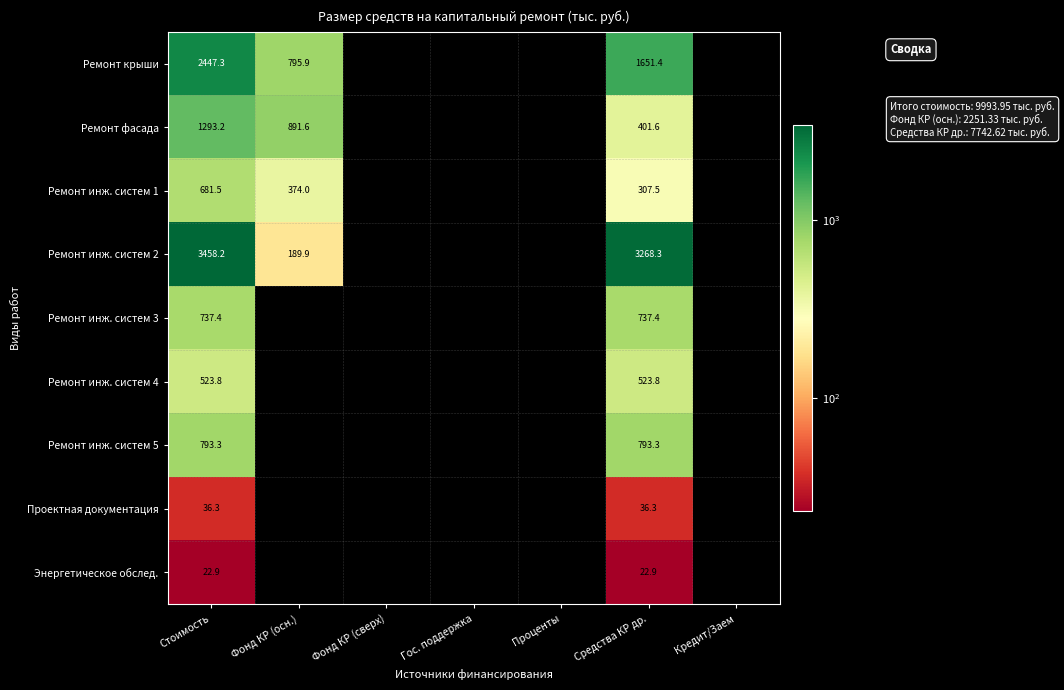

List the series in order of their peak value, lowest first.

Энергетическое обслед., Проектная документация, Ремонт инж. систем 4, Ремонт инж. систем 1, Ремонт инж. систем 3, Ремонт инж. систем 5, Ремонт фасада, Ремонт крыши, Ремонт инж. систем 2